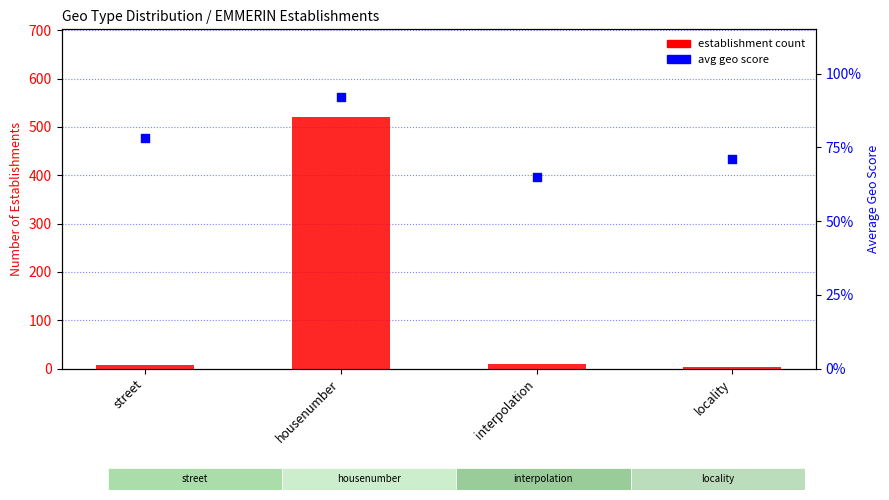

What is the total value across all series at locality?

3.7